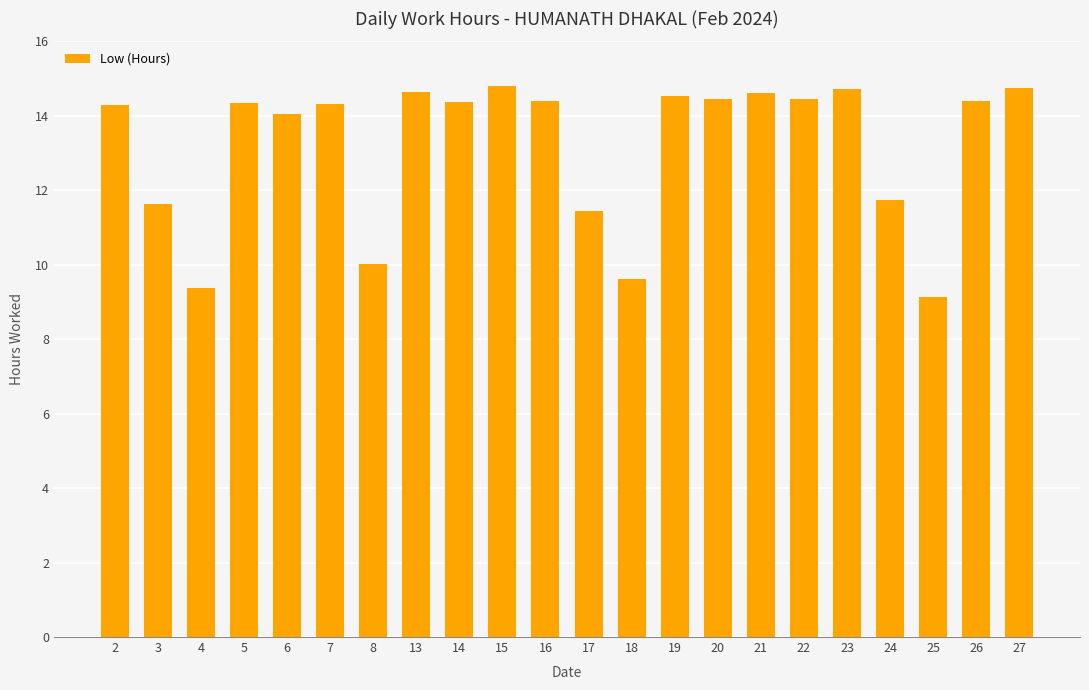

Is it true that the value at 19 is 14.5?

True